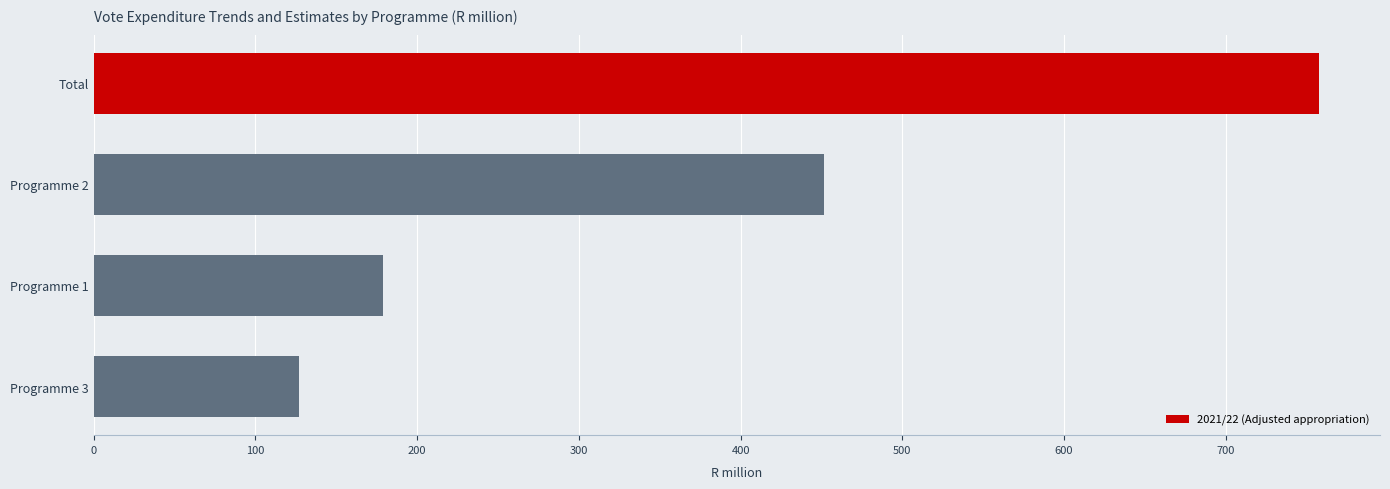

The value at Programme 1 is 89.5. True or false?

False